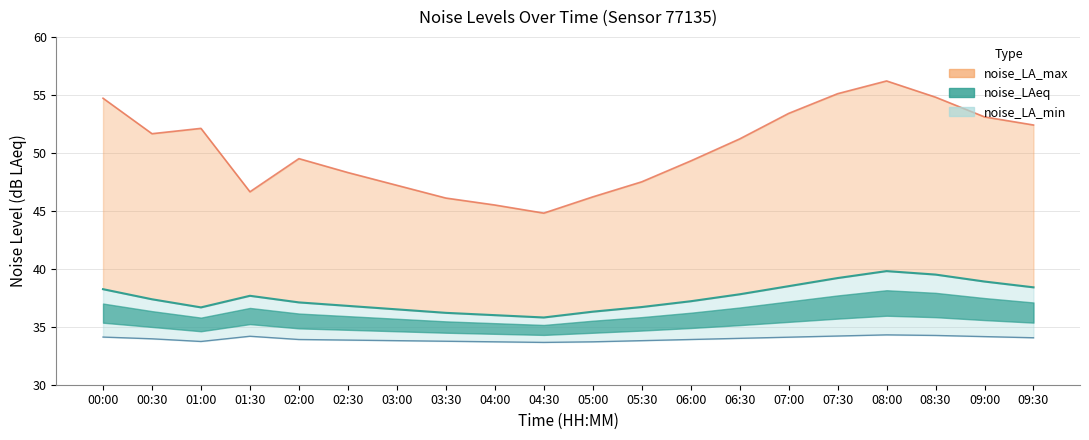

Which has a higher value, 04:30 or 01:30?

01:30